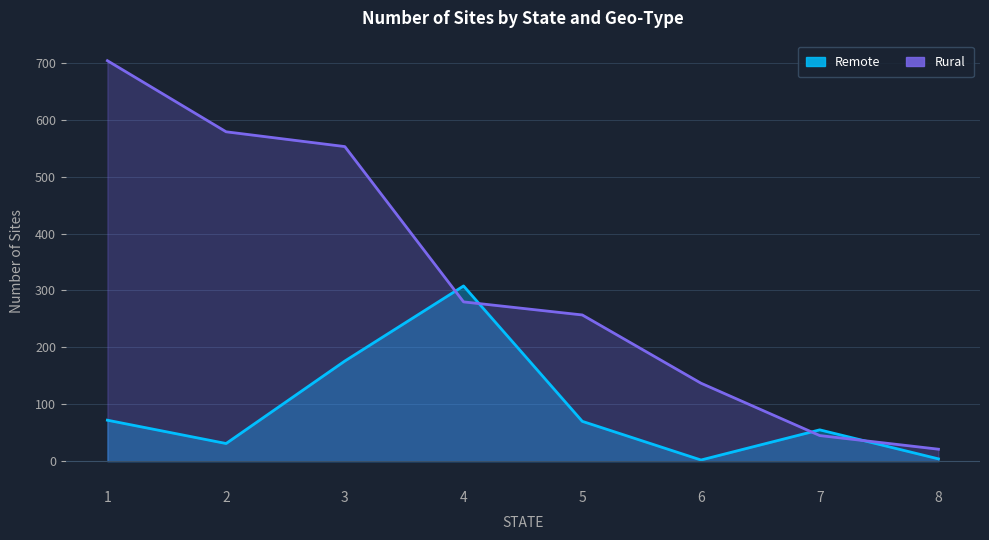

Reading right to left, extract all data points from this chart.

Remote: 4	55	2	70	308	176	31	72
Rural: 21	45	137	257	280	553	579	704